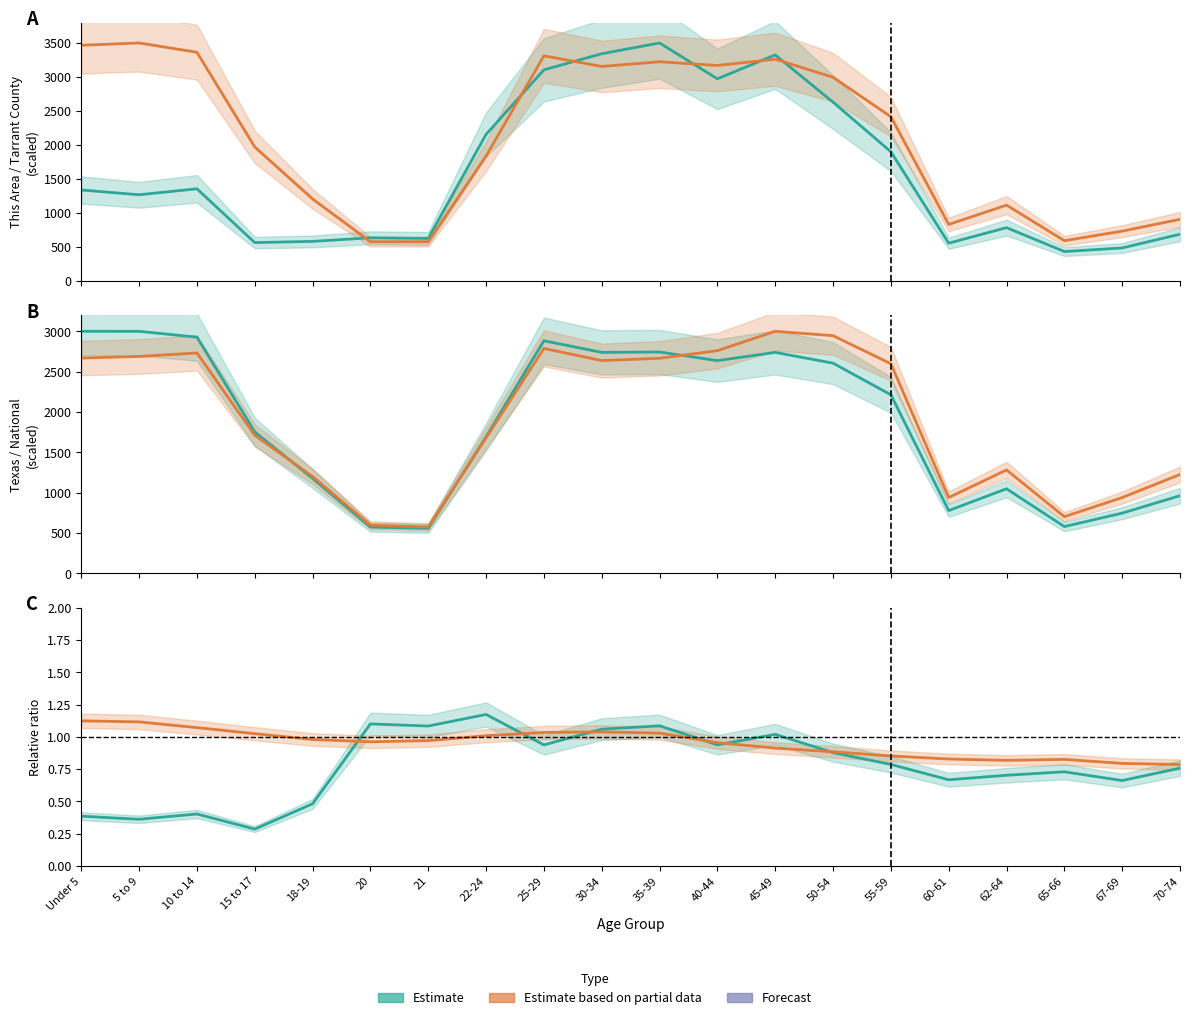

What is the total value across all series at 70-74?

3781.5